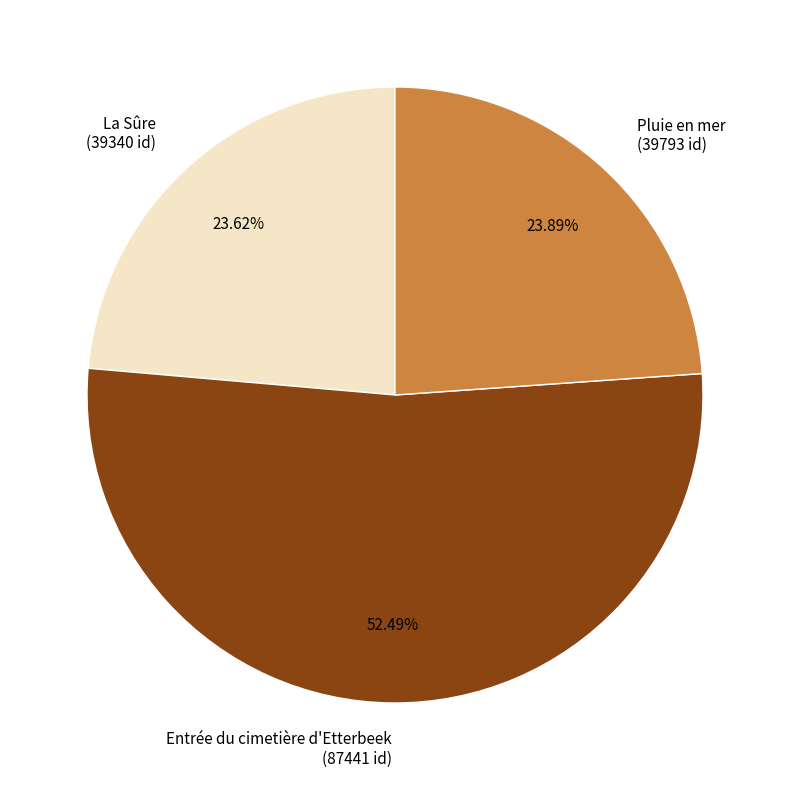

What is the largest slice in the pie chart?

Entrée du cimetière d'Etterbeek